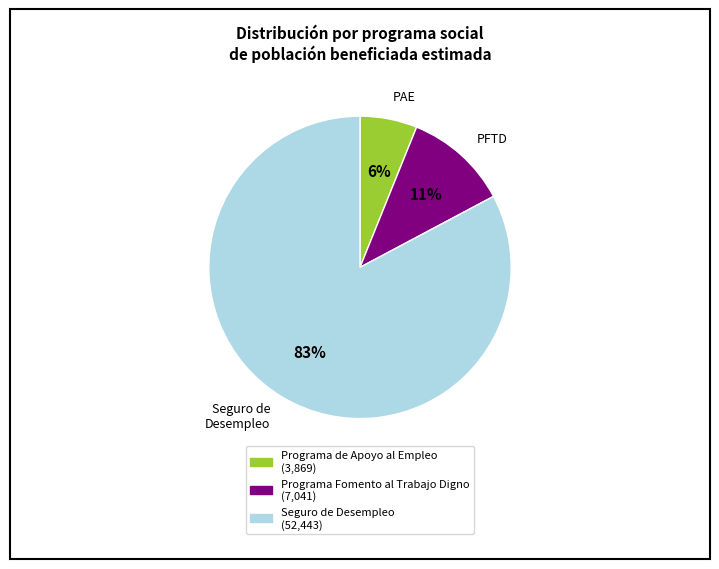

Does any single category account for the majority?

Yes